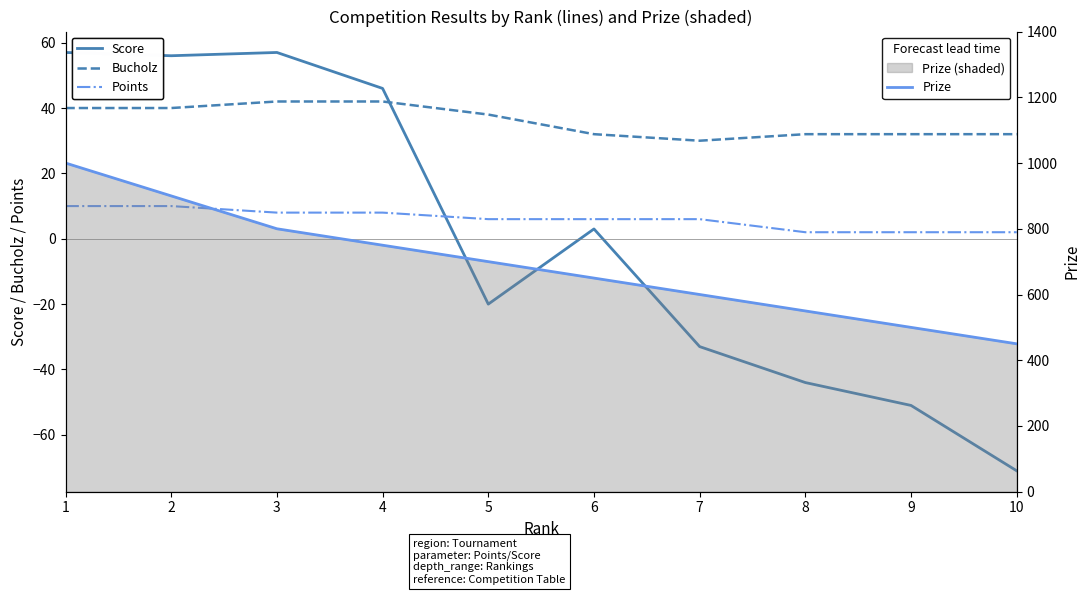

Is the value of Points at 2 greater than the value of Prize at 6?

No